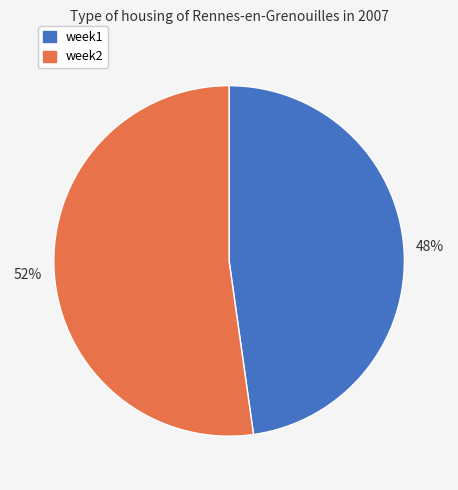

How many segments does this pie chart have?

2